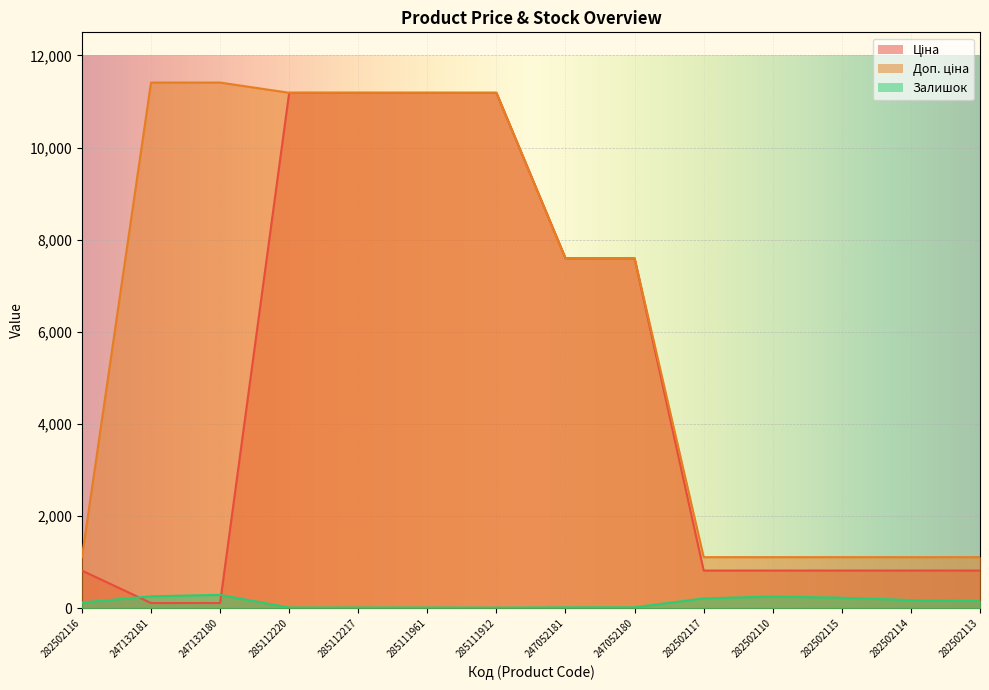

What position from the left is 247052181?

8